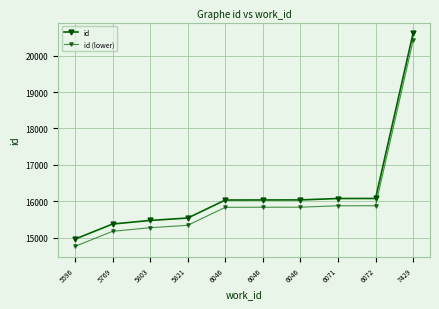

How many categories are shown in the chart?

10